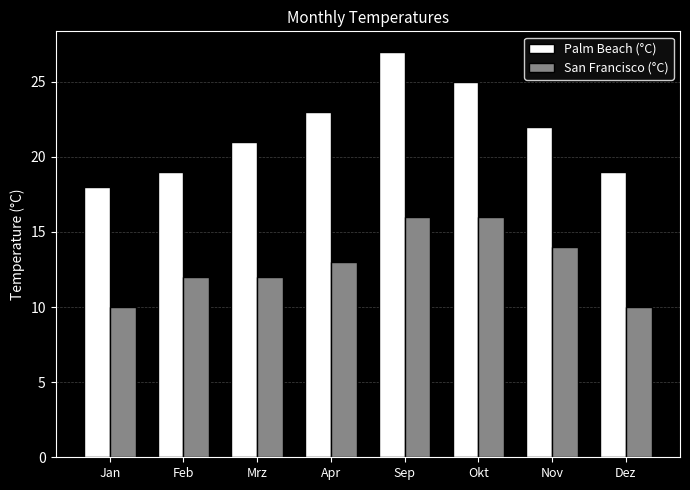

Which category has the highest value in the Palm Beach (°C) series?

Sep